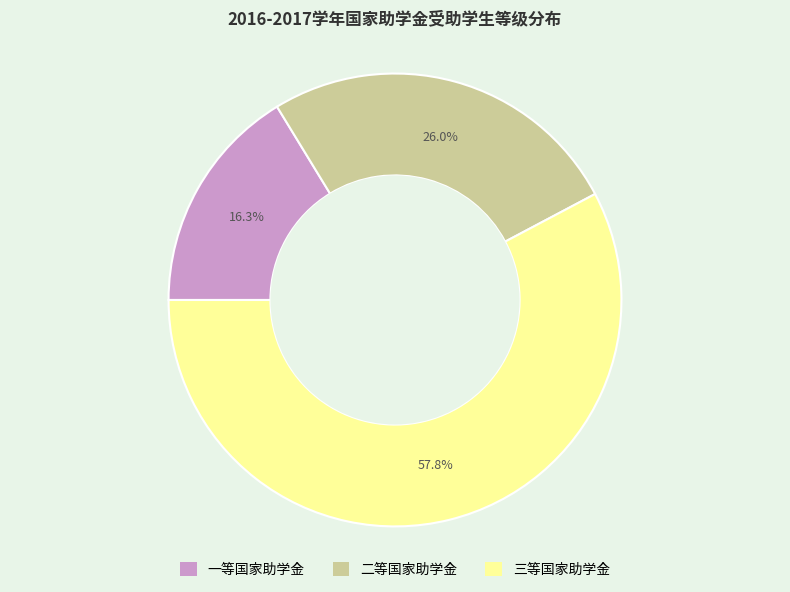

Is the sum of 一等国家助学金 and 二等国家助学金 greater than half?

No